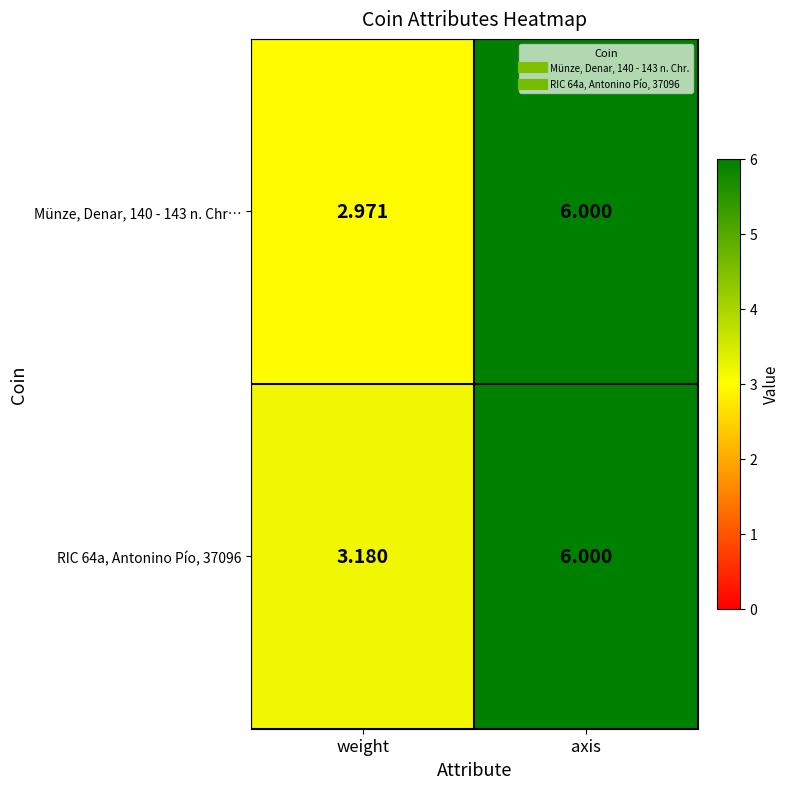

Is the value of Münze, Denar, 140 - 143 n. Chr… at weight greater than the value of RIC 64a, Antonino Pío, 37096 at axis?

No